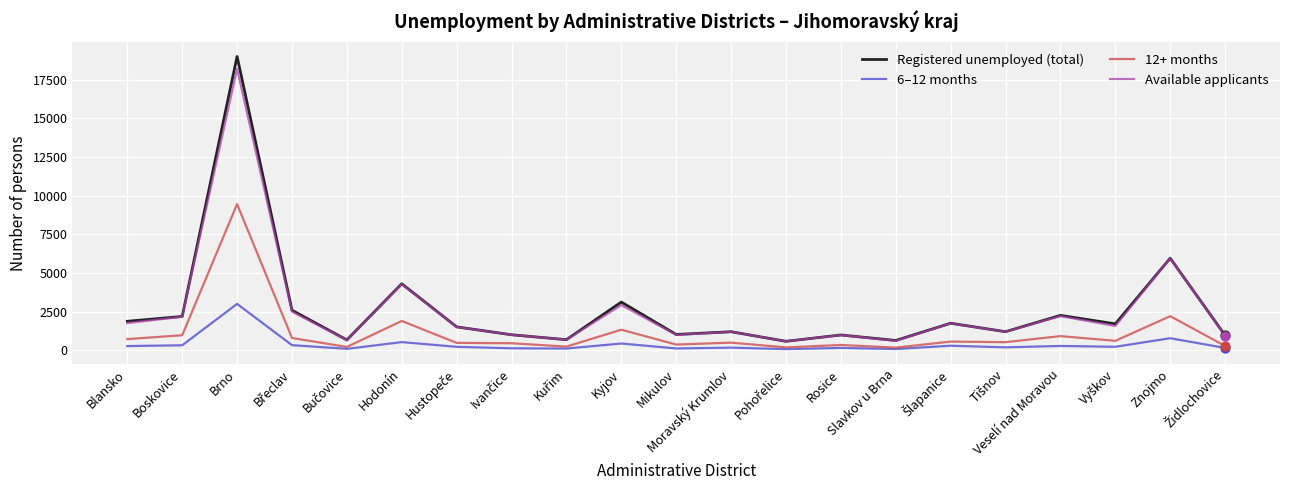

At which category is the sum across all series the highest?

Brno